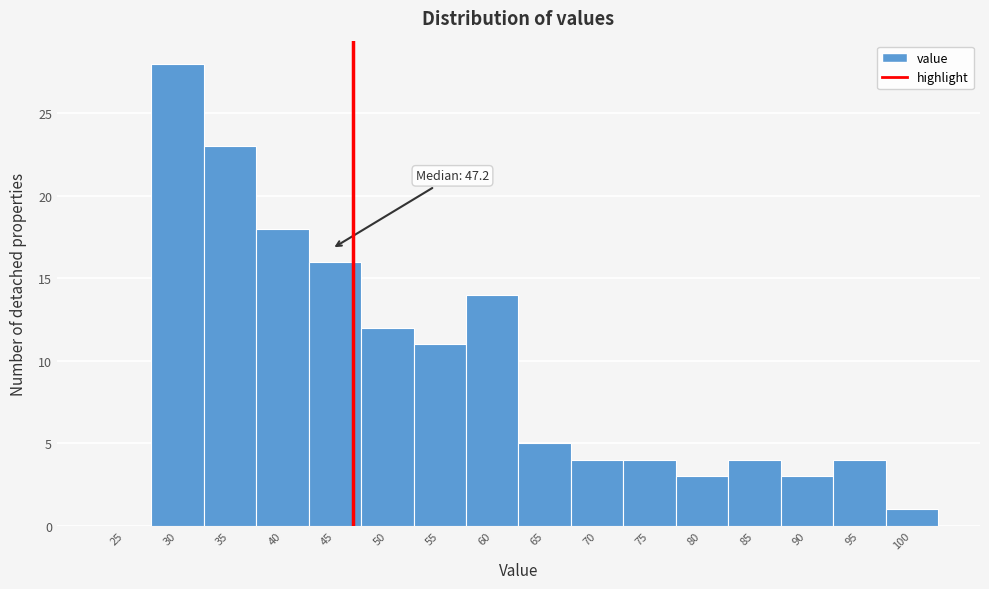

Reading right to left, extract all data points from this chart.

100=1	95=4	90=3	85=4	80=3	75=4	70=4	65=5	60=14	55=11	50=12	45=16	40=18	35=23	30=28	25=0